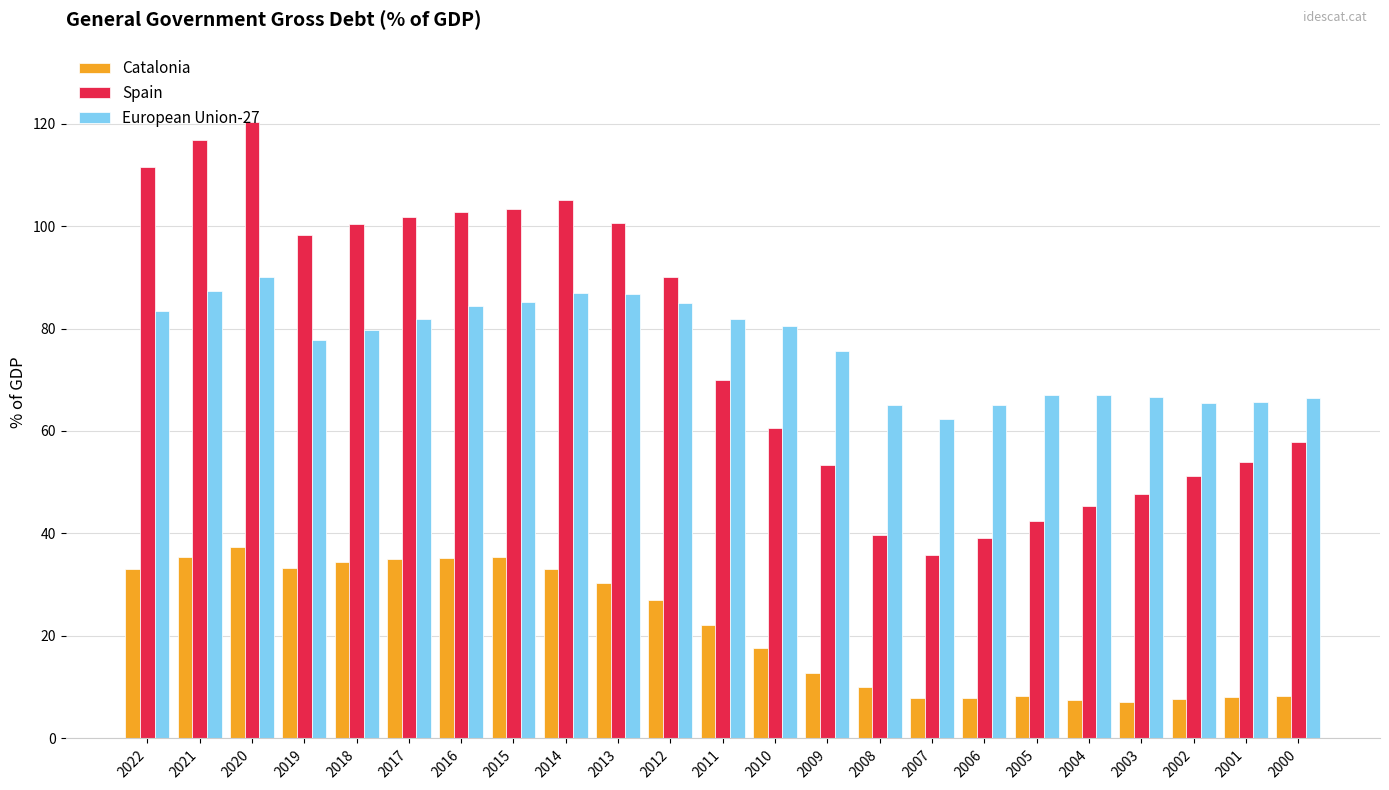

True or false: Catalonia has a value of 35.3 at 2016.

True